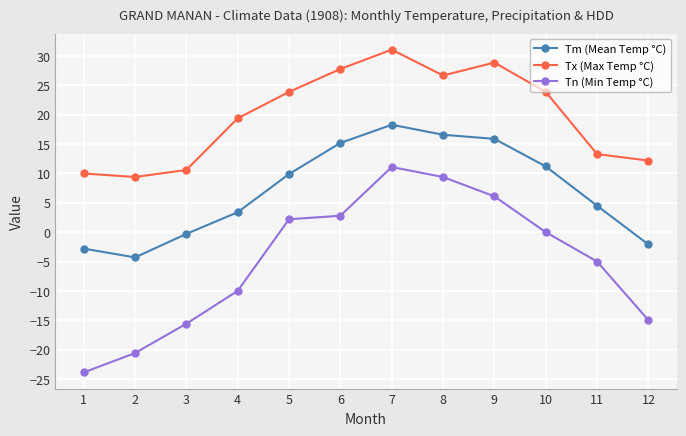

Where is Tn (Min Temp °C) nearest to the value -6?

11